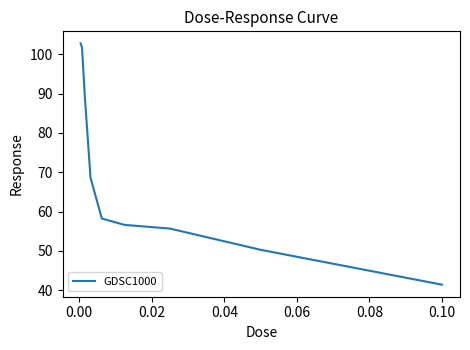

Reading left to right, transcribe all the data shown in this chart.

102.8	101.7	89.2	68.6	58.2	56.6	55.7	50.3	41.4